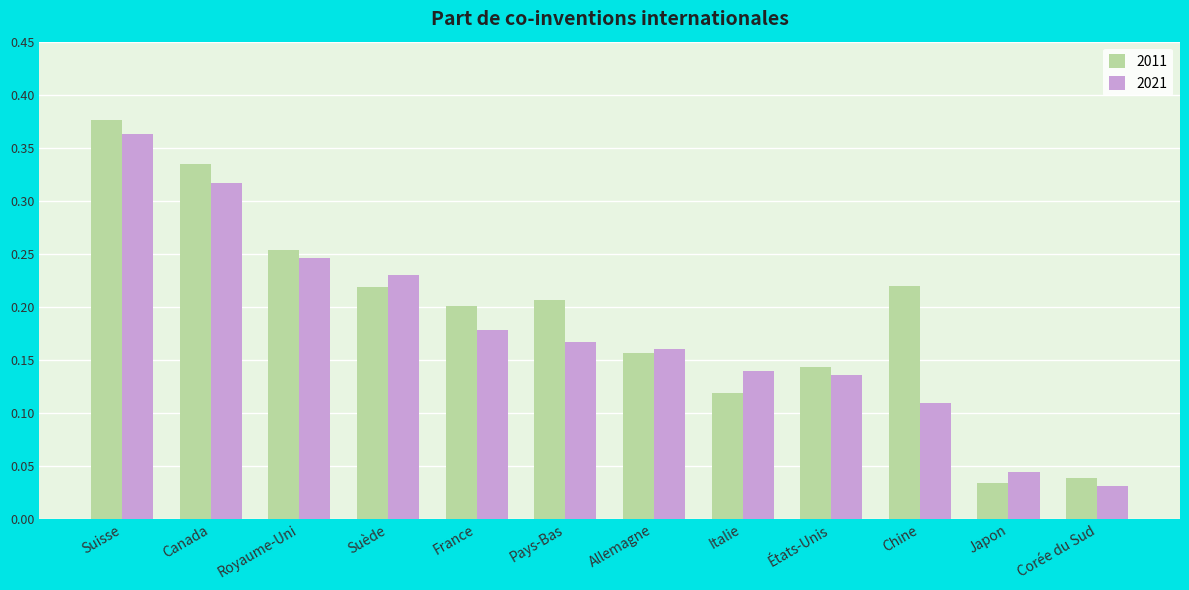

Rank the series by their average value, from highest to lowest.

2011, 2021